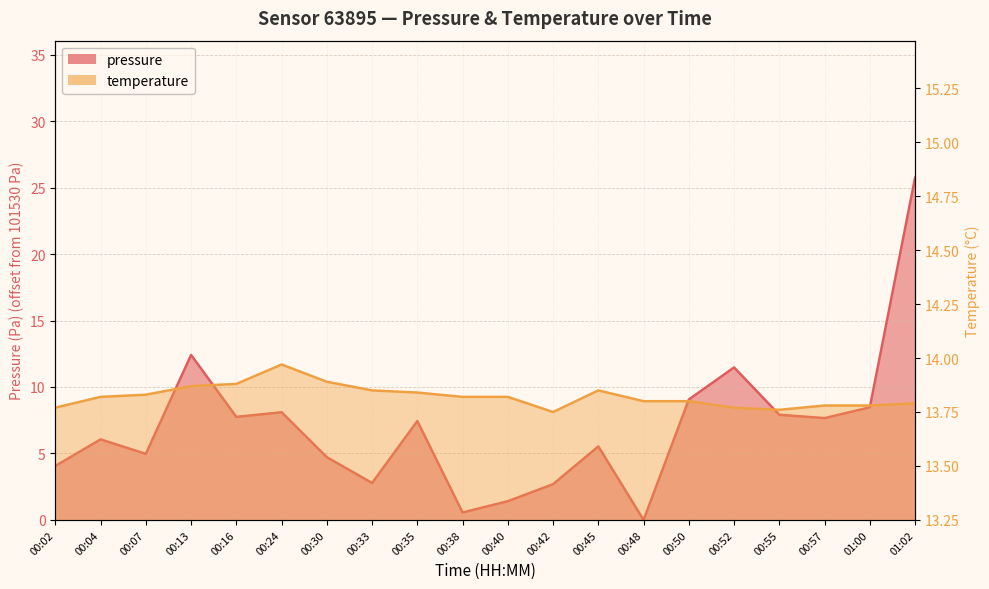

The temperature series shows 13.8 at 00:42. True or false?

True